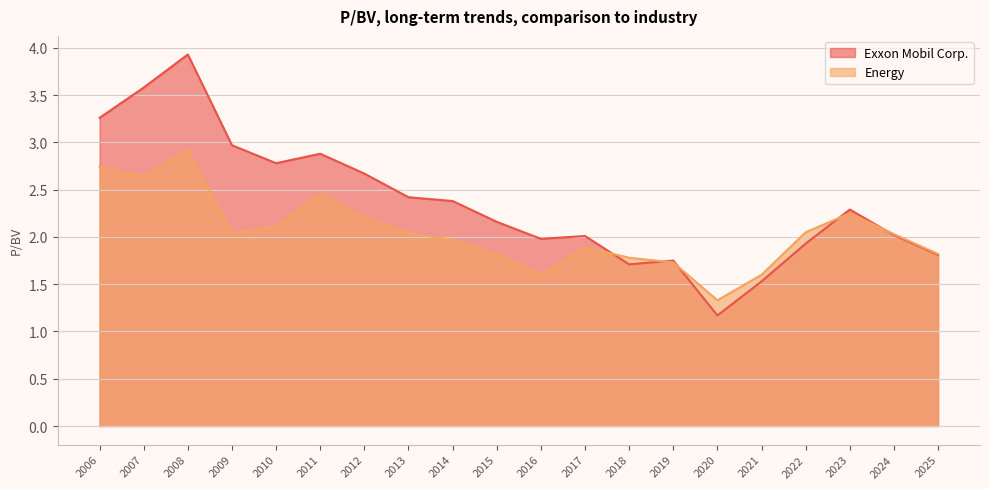

List the series in order of their peak value, lowest first.

Energy, Exxon Mobil Corp.